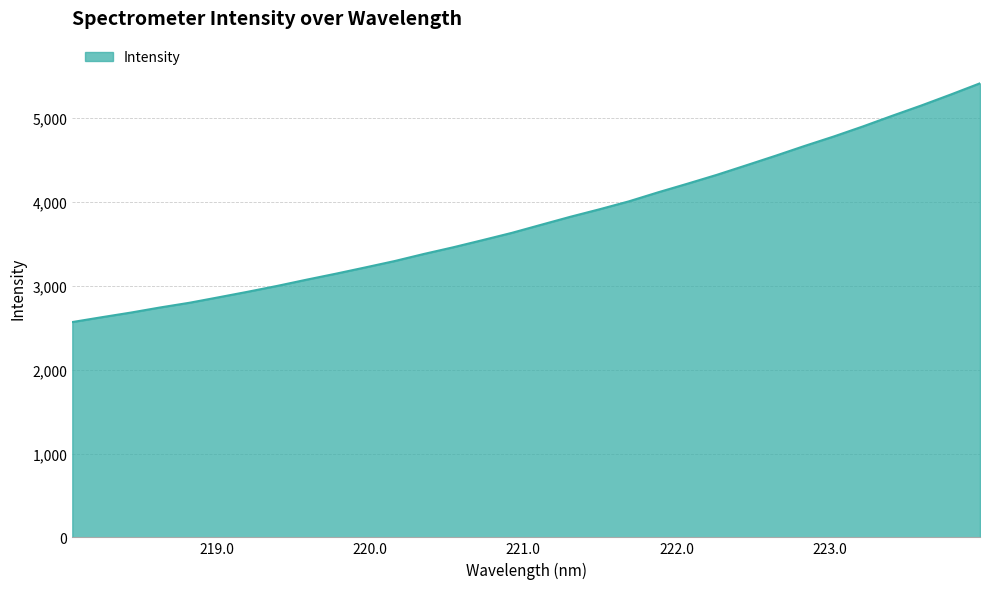

What is the smallest value displayed?

2568.3